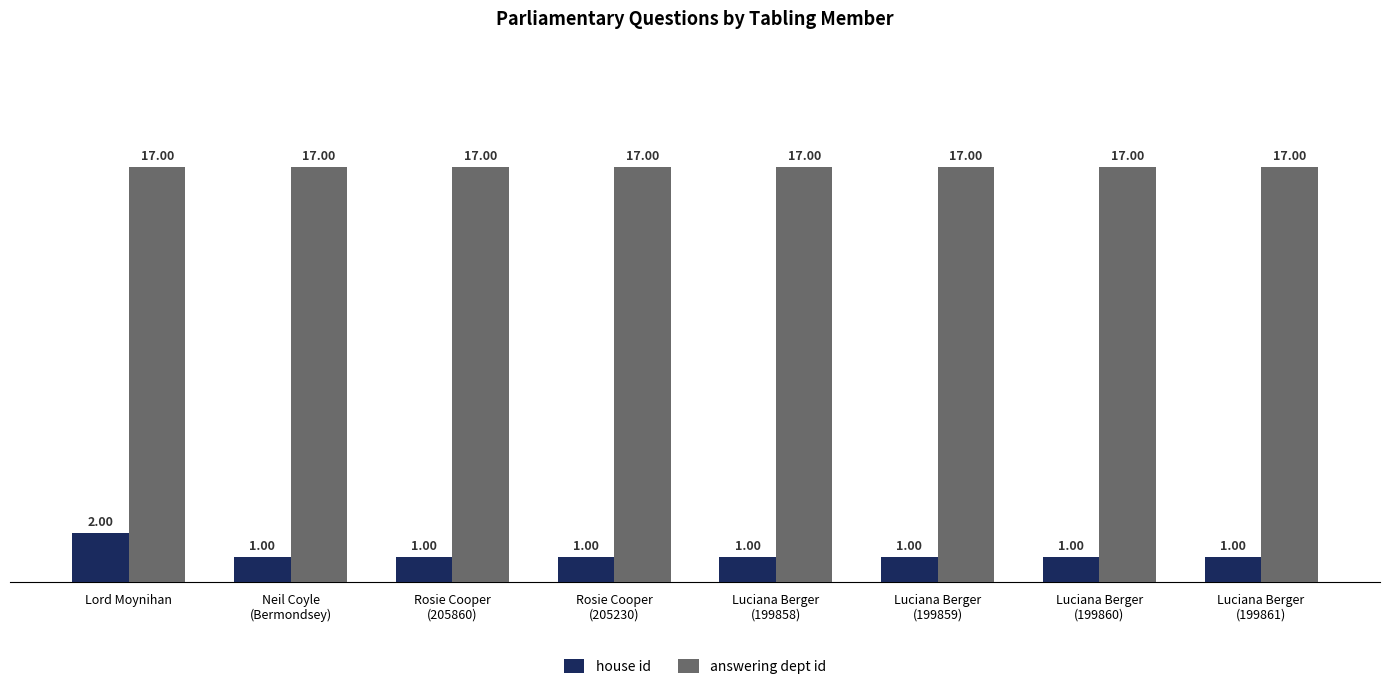

What position from the right is Luciana Berger
(199861)?

1